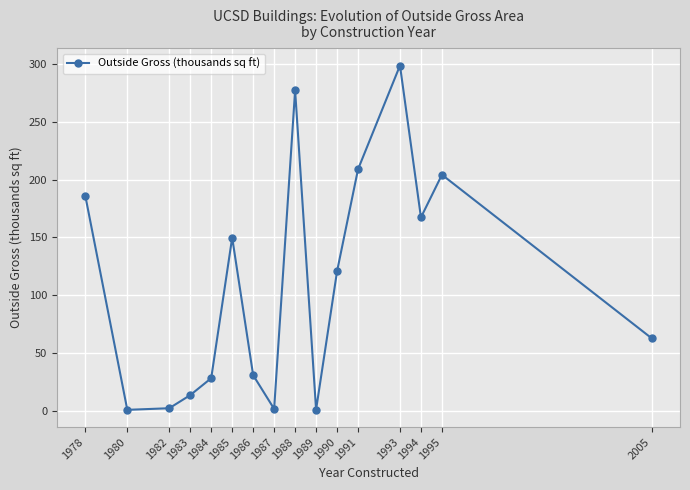

What is the value of the 4th point from the left?

14.0